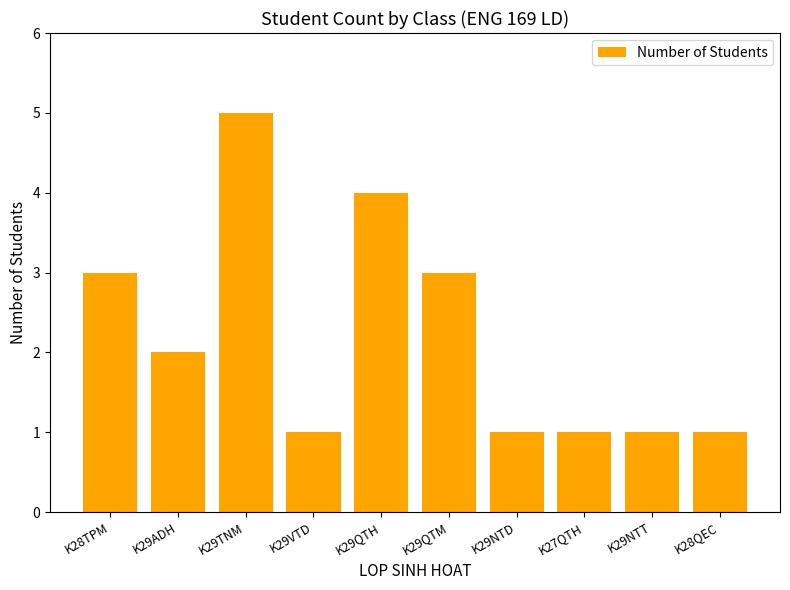

What is the smallest value displayed?

1